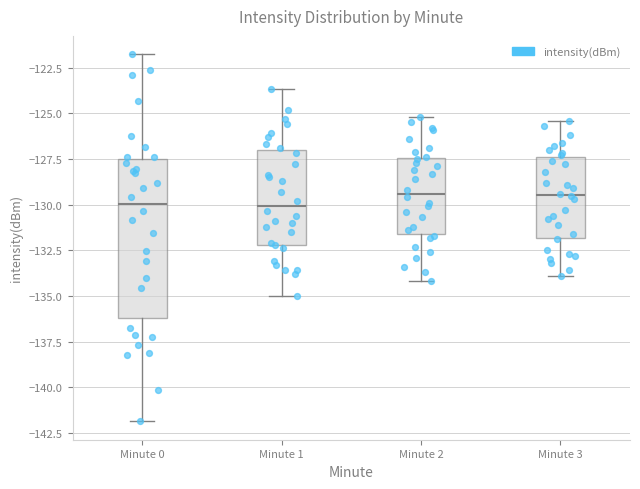

Which box is the tallest, from its lower edge to its upper edge?

Minute 0